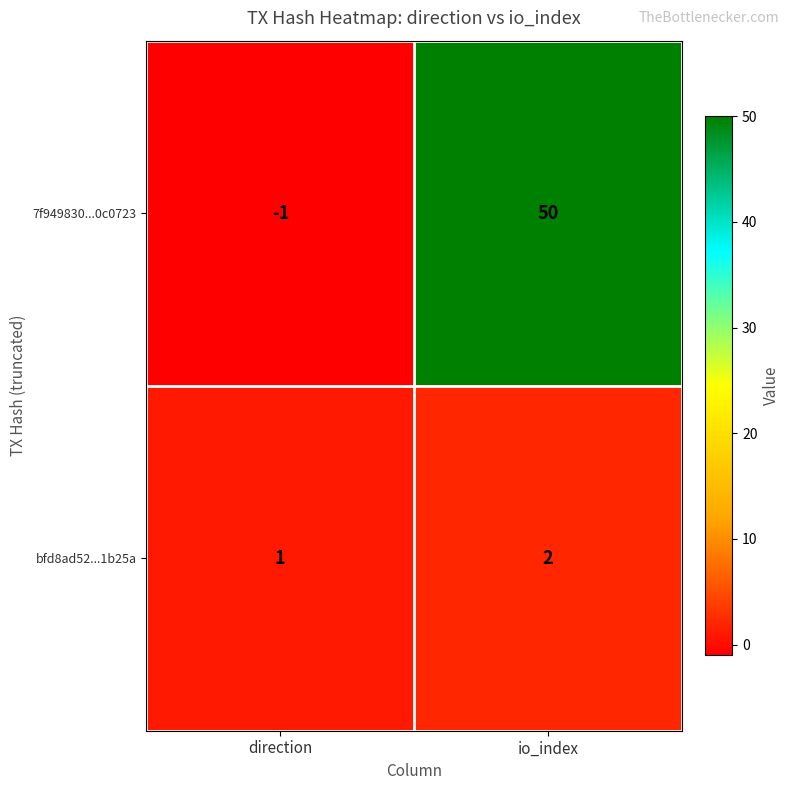

At how many categories does at least one series exceed 10?

1